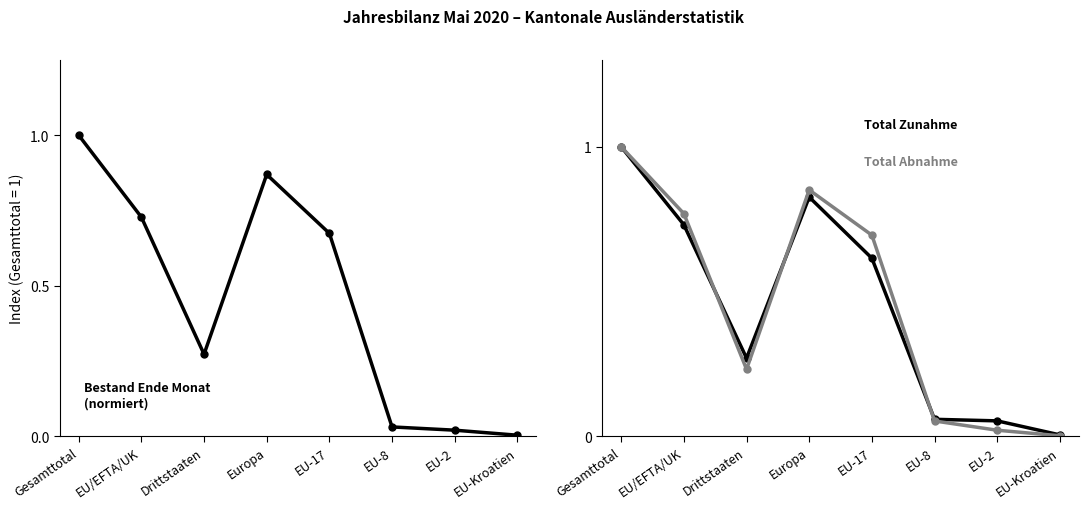

Does the chart display data point markers on the line(s)?

Yes